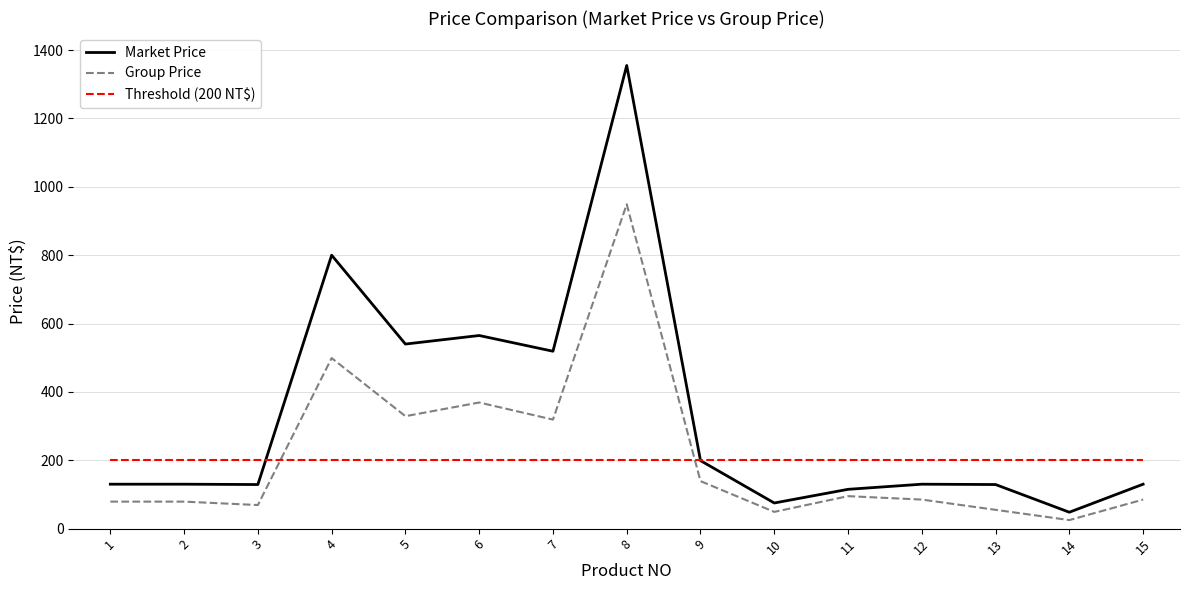

After their last crossing, which series has the higher values: Threshold (200 NT$) or Market Price?

Threshold (200 NT$)